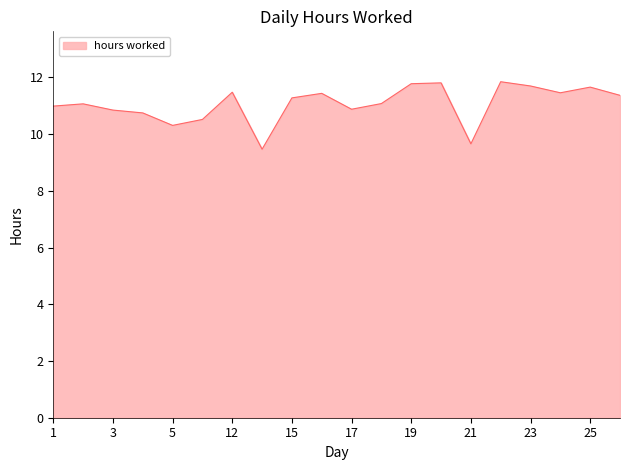

What is the smallest value displayed?

9.5